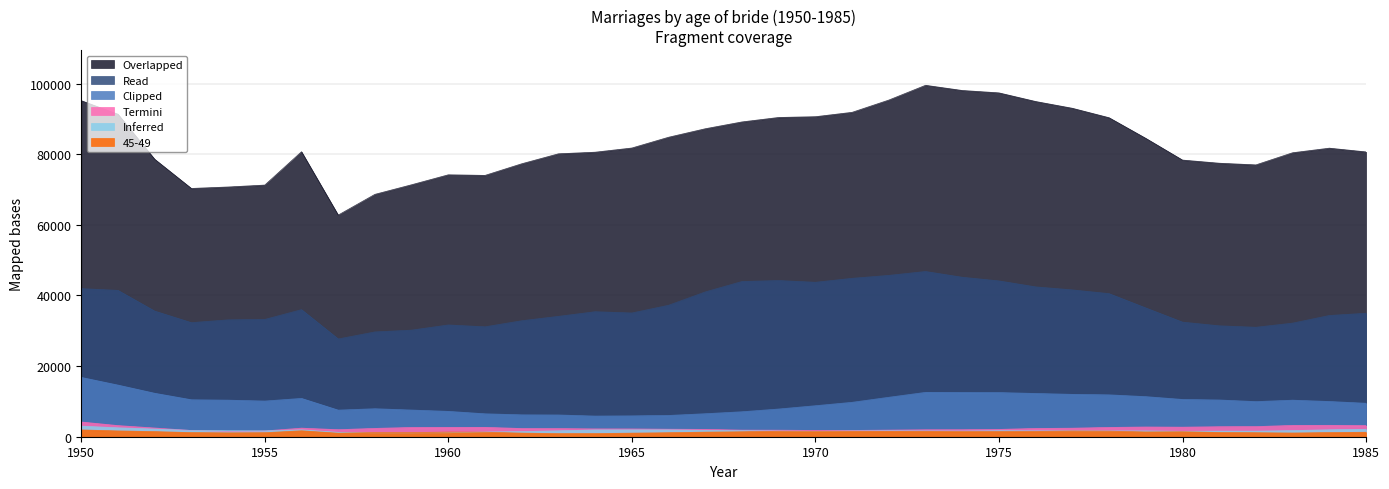

Which series has the largest total across all categories?

Total